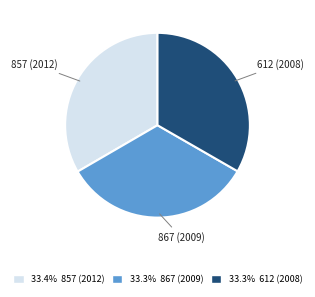

Does any single category account for the majority?

No